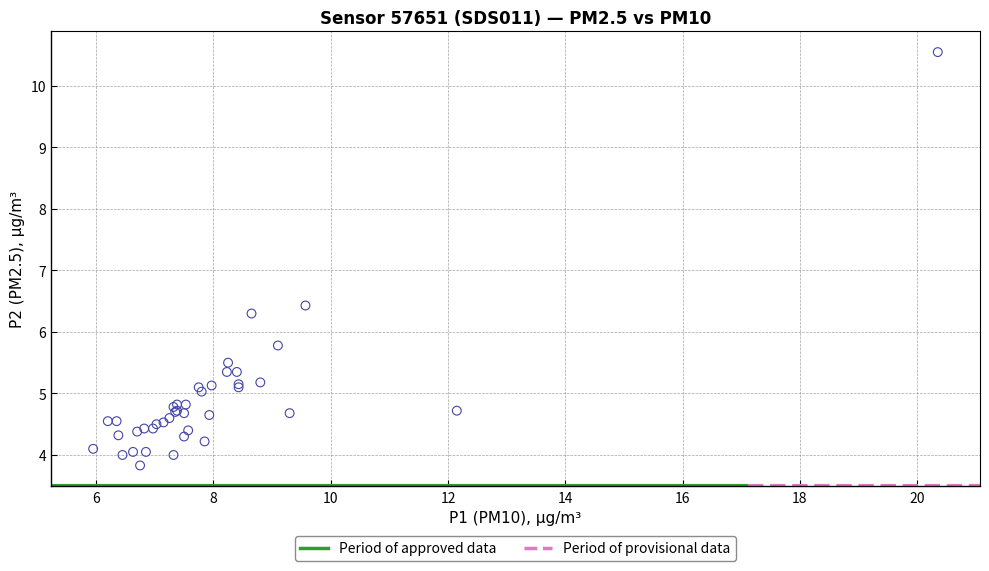

What Y value in the scatter plot is closest to 7?

6.4